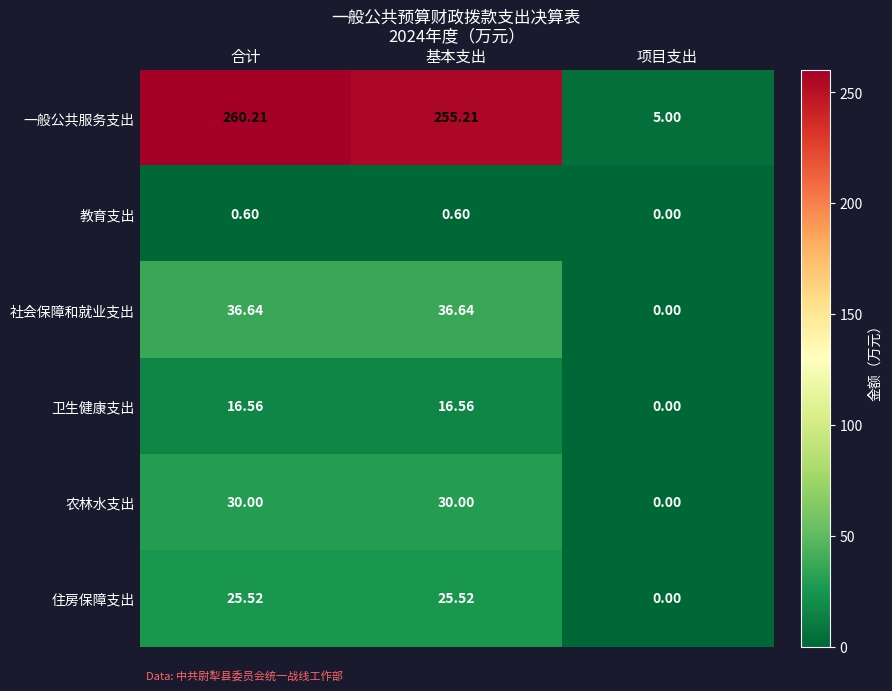

At which category is the sum across all series the highest?

合计